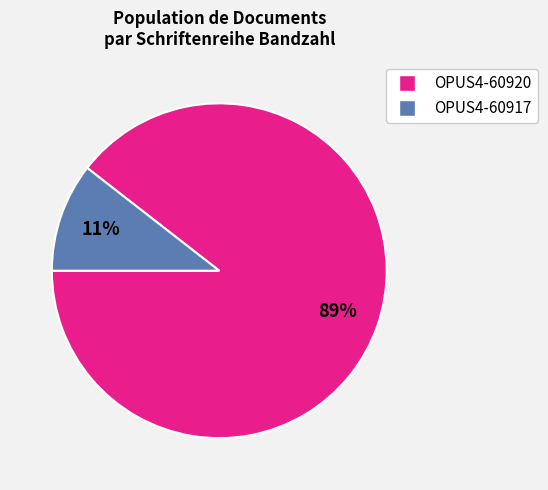

Which category has the smallest portion of the pie?

OPUS4-60917